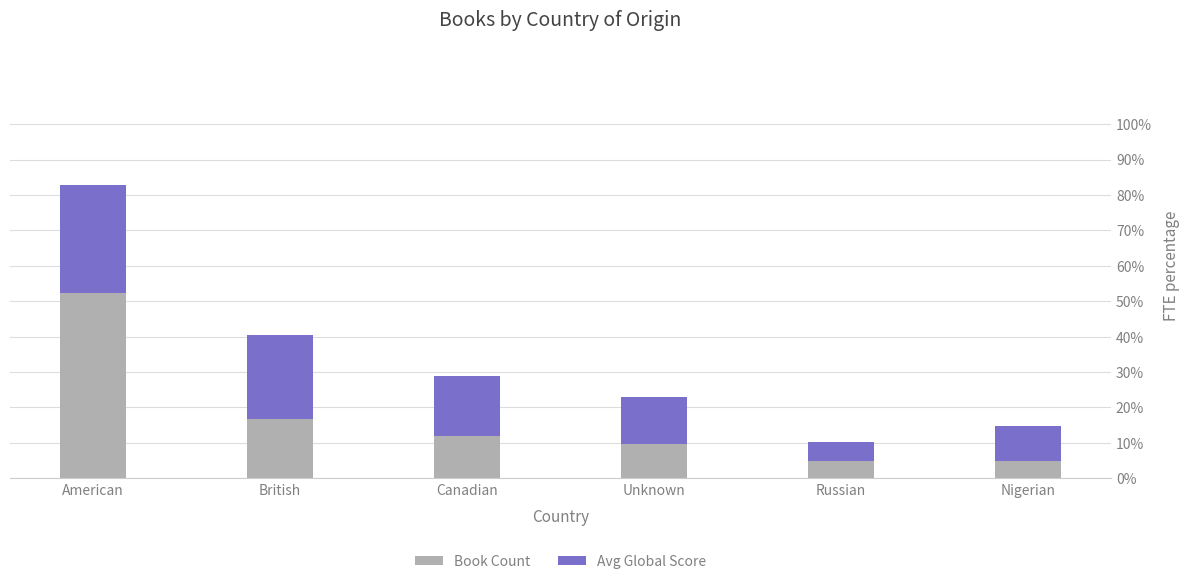

Does the chart contain any negative values?

No